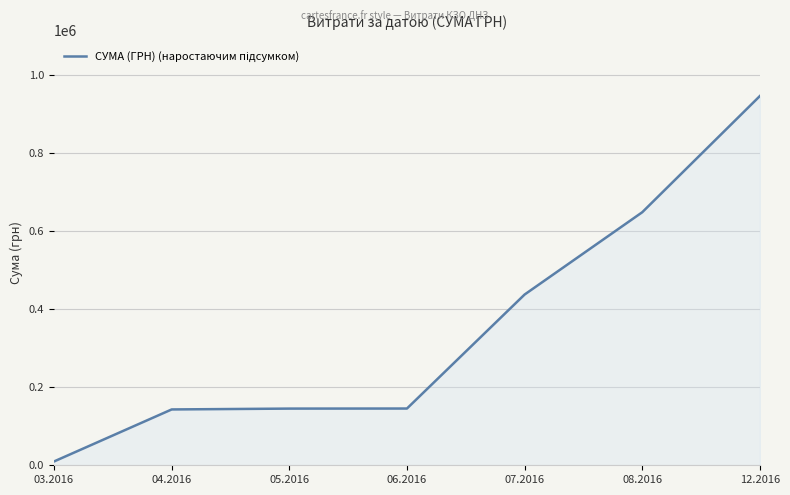

Does the chart have visible grid lines?

Yes